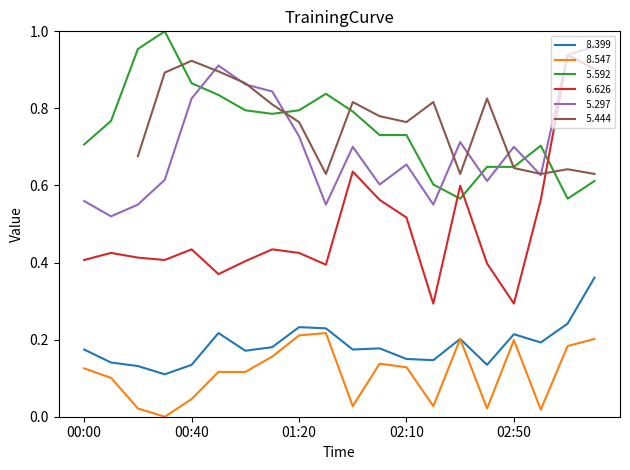

Which series has the widest spread of values?

  6.626